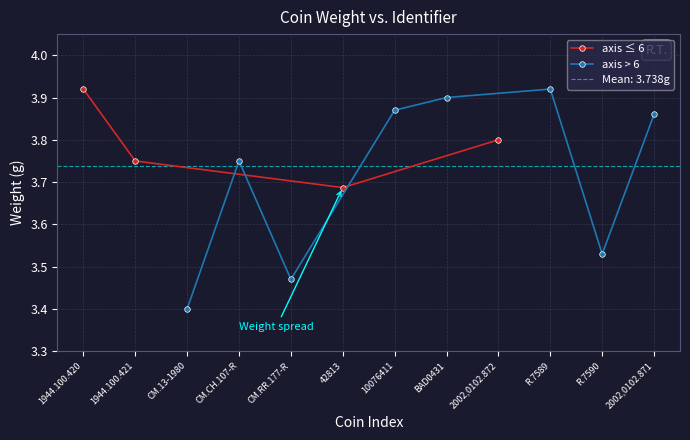

Reading left to right, what are all the values shown in this chart?

3.9	3.8	3.4	3.8	3.5	3.7	3.9	3.9	3.8	3.9	3.5	3.9